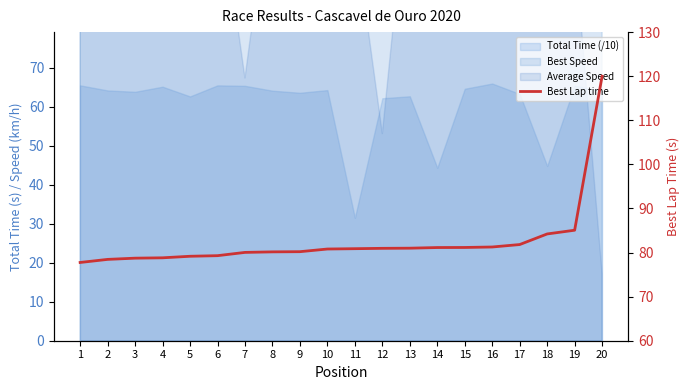

The value at 10 is 80.8. True or false?

True